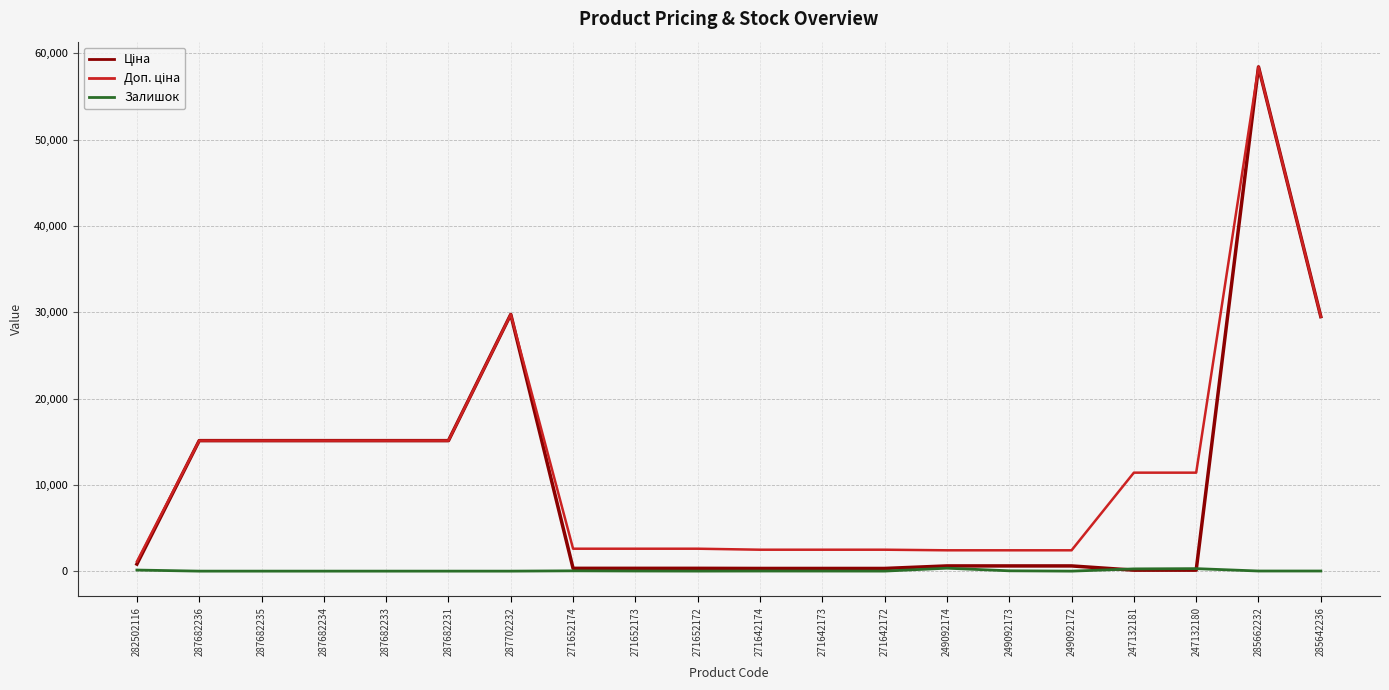

True or false: Залишок has a value of 341.0 at 249092174.

True